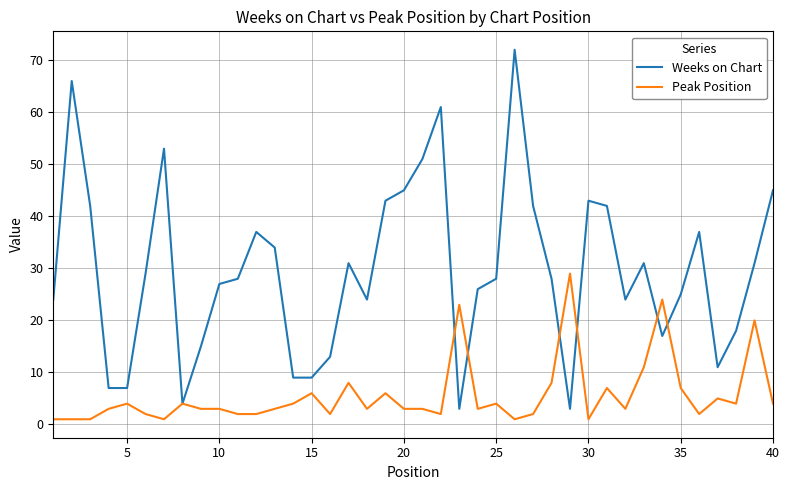

Rank the series by their maximum value, from lowest to highest.

Peak Position, Weeks on Chart